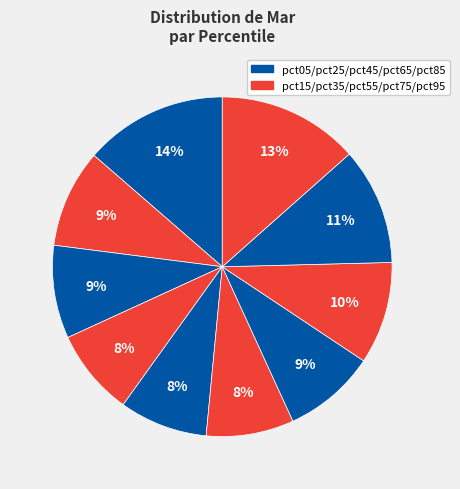

Count the number of slices in the pie.

10